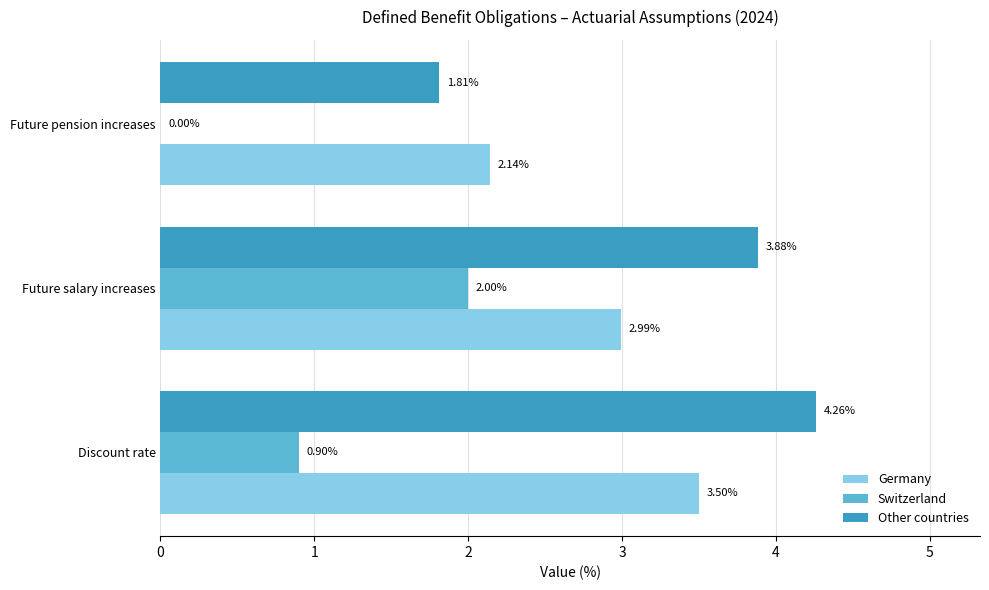

Which series has the widest spread of values?

Other countries